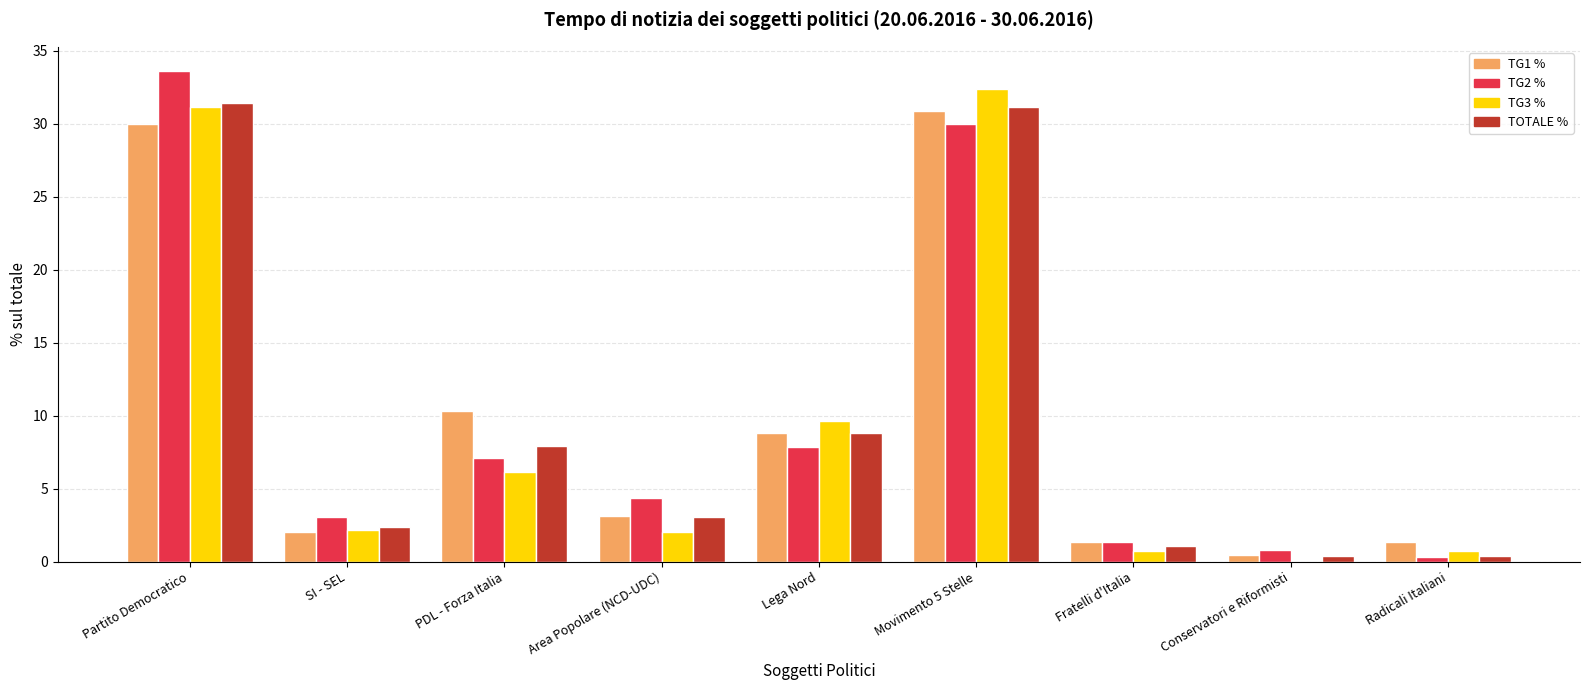

At which label does TG3 % first exceed 2?

Partito Democratico